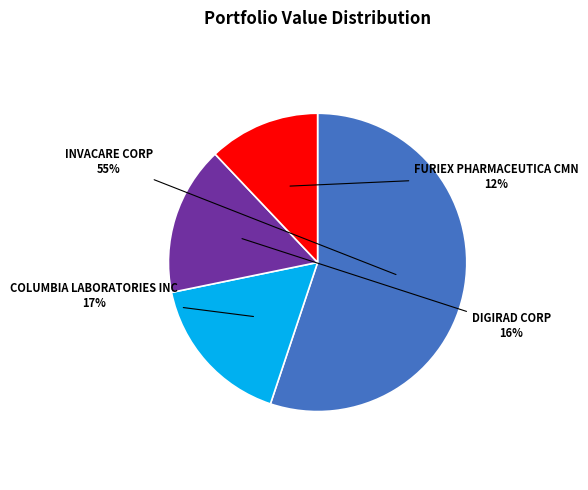

Is there a majority slice in this chart?

Yes